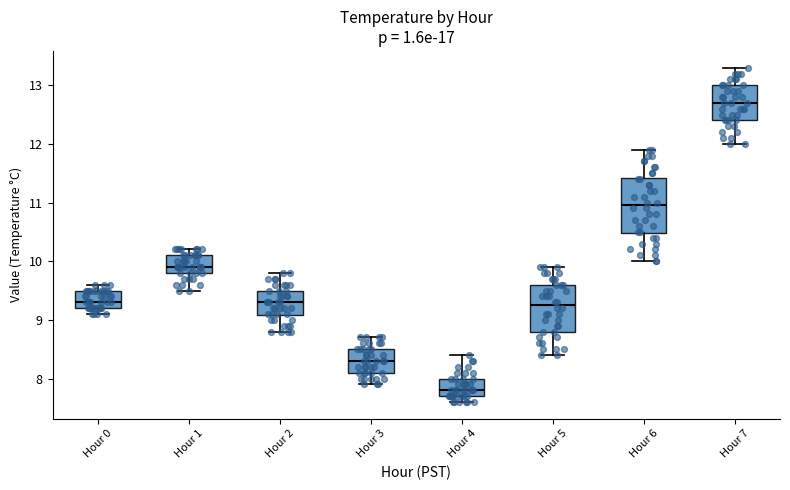

Reading left to right, transcribe this box plot: for each box, give where its median line is, the range the box spans, and where its two whiskers end, as read against the y-axis. The values are not printed on the chart, so give them approximately, as read against the axis.

Hour 0: median 9.3, box 9.2 to 9.5, whiskers 9.1 to 9.6
Hour 1: median 9.9, box 9.8 to 10.1, whiskers 9.5 to 10.2
Hour 2: median 9.3, box 9.1 to 9.5, whiskers 8.8 to 9.8
Hour 3: median 8.3, box 8.1 to 8.5, whiskers 7.9 to 8.7
Hour 4: median 7.8, box 7.7 to 8.0, whiskers 7.6 to 8.4
Hour 5: median 9.3, box 8.8 to 9.6, whiskers 8.4 to 9.9
Hour 6: median 11.0, box 10.5 to 11.4, whiskers 10.0 to 11.9
Hour 7: median 12.7, box 12.4 to 13.0, whiskers 12.0 to 13.3